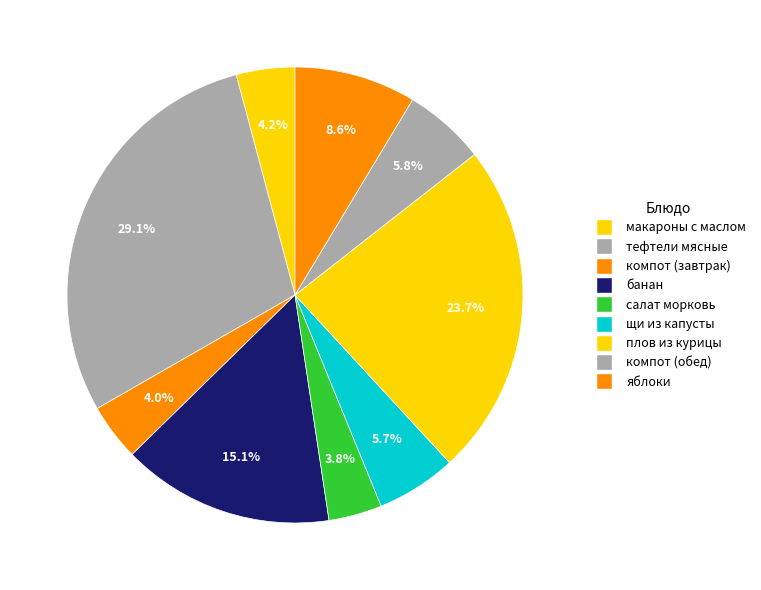

Rank the categories by value from lowest to highest.

салат из тертой моркови, компот из сухофруктов (завтрак), макаронные изделия отварные с маслом, щи из свежей капусты, компот из сухофруктов (обед), яблоки, банан, плов из курицы, тефтели мясные